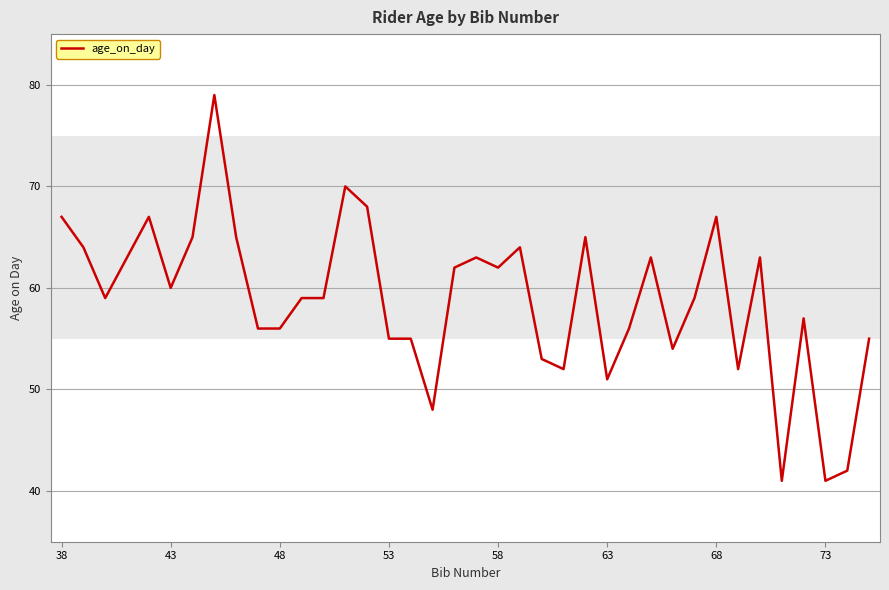

What is the minimum value shown in the chart?

41